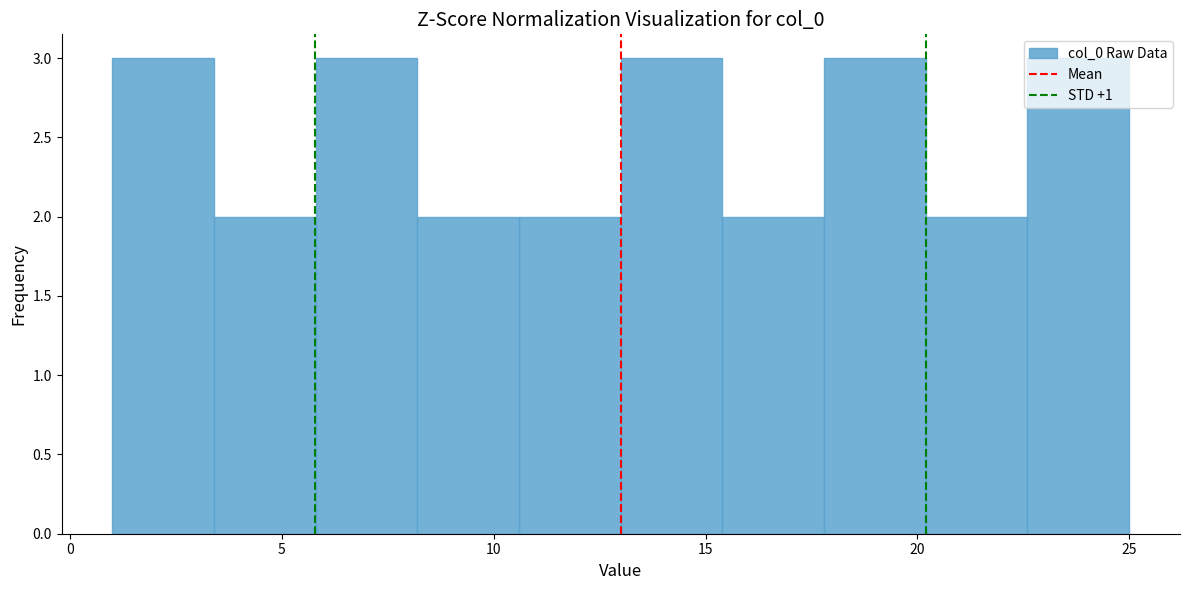

How tall is the bar that spans 8.2 to 10.6 on the x-axis? Neither the bar edges nor the heights are printed on the chart, so give them approximately, as read against the axes.

2